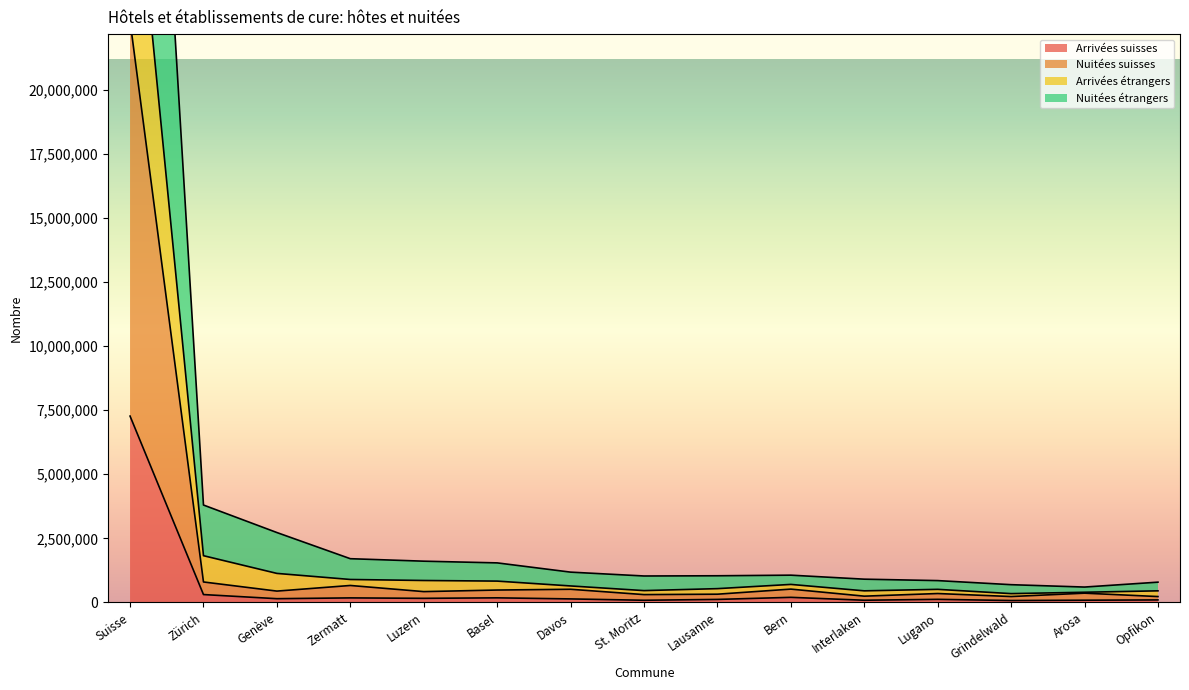

True or false: Nuitées suisses has more than 1 points higher than both neighbors.

True